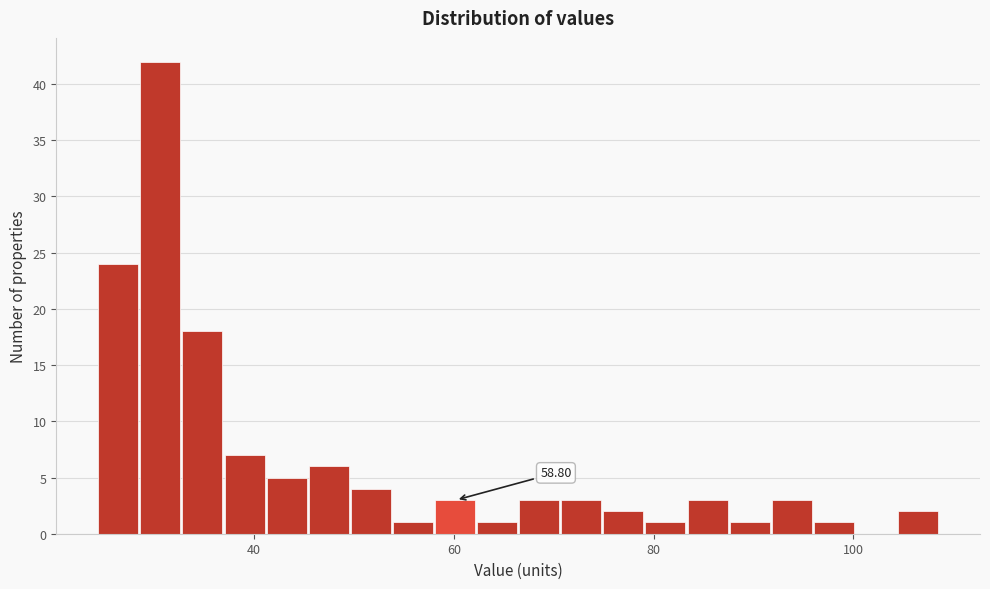

Read against the x-axis, roughly where is the centre of the tallest bar?

30